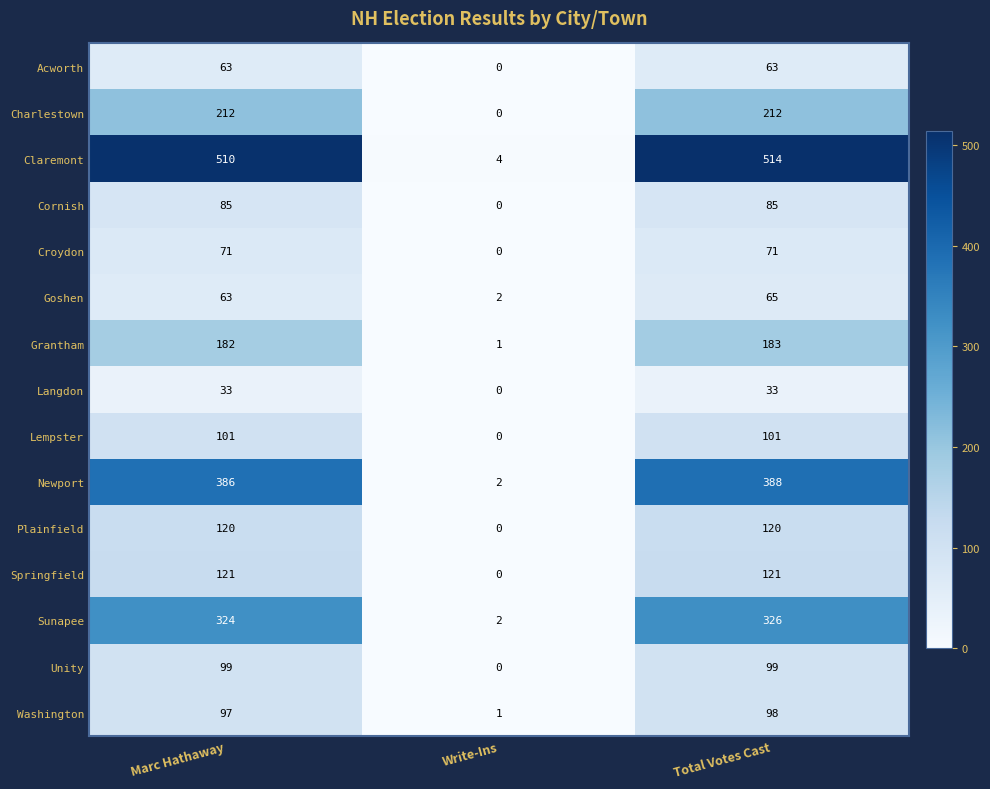

How many Charlestown values are between 0 and 212?

3